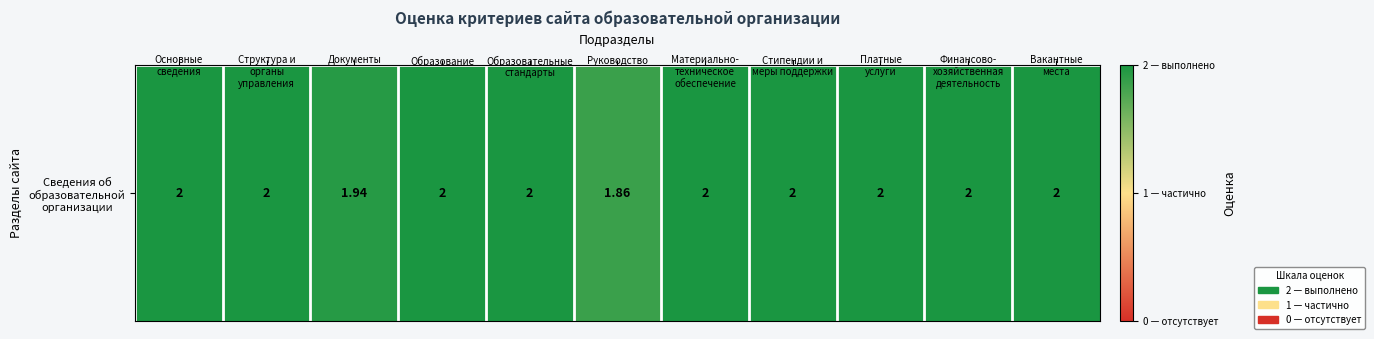

Reading left to right, transcribe all the data shown in this chart.

Основные
сведения=2.0	Структура и
органы
управления=2.0	Документы=1.9	Образование=2.0	Образовательные
стандарты=2.0	Руководство=1.9	Материально-
техническое
обеспечение=2.0	Стипендии и
меры поддержки=2.0	Платные
услуги=2.0	Финансово-
хозяйственная
деятельность=2.0	Вакантные
места=2.0